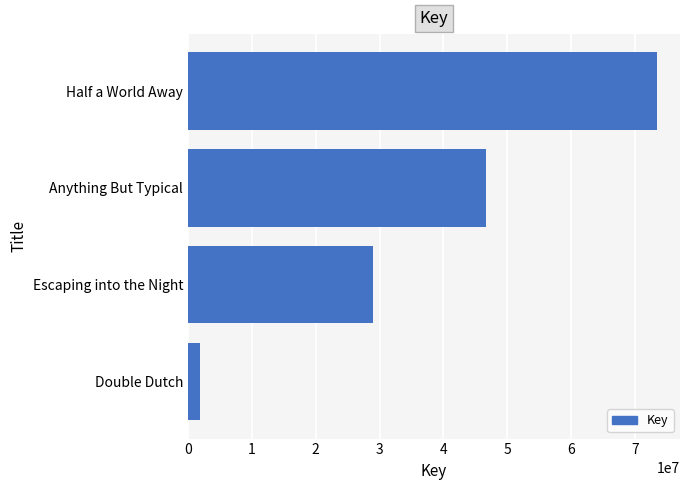

Reading top to bottom, what are all the values shown in this chart?

73357547	46593613	28975489	1908058